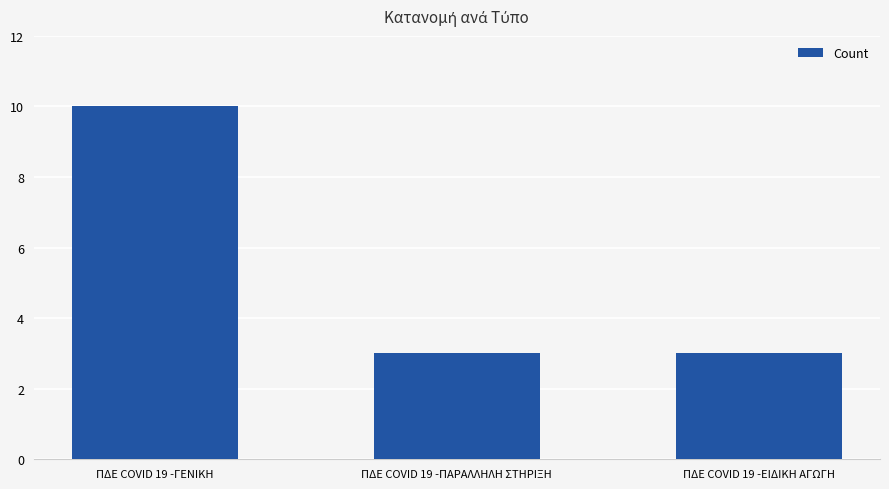

What is the label of the 2nd bar from the right?

ΠΔΕ COVID 19 -ΠΑΡΑΛΛΗΛΗ ΣΤΗΡΙΞΗ